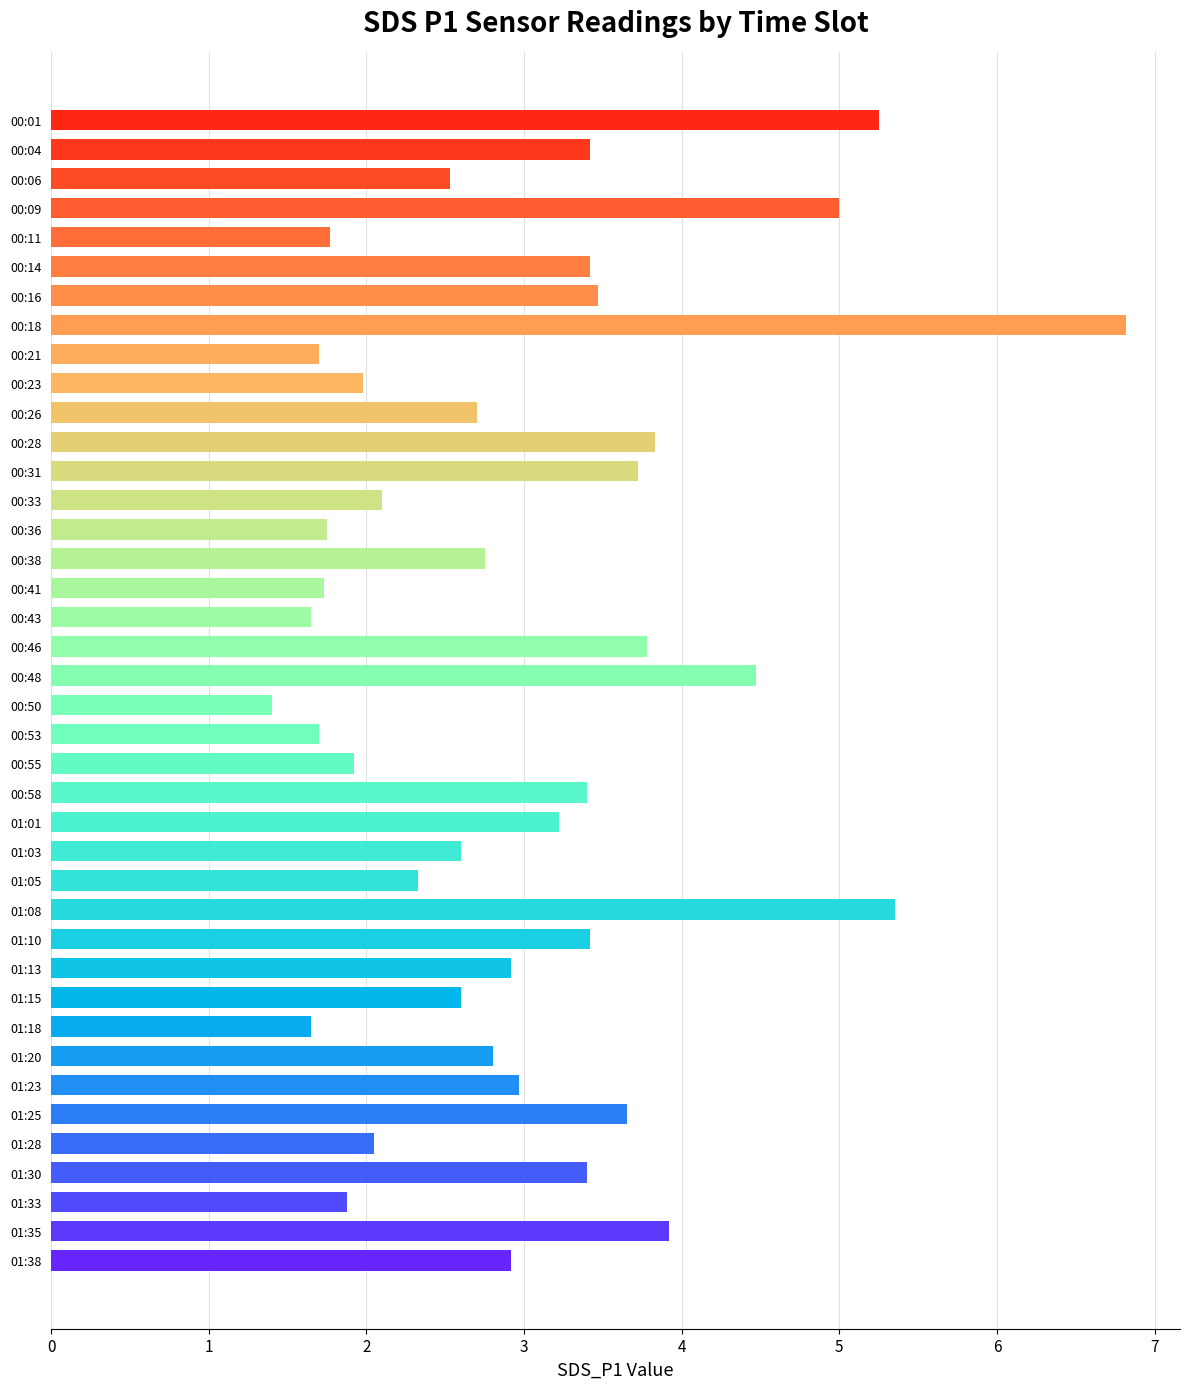

What is the value of the 7th bar from the top?

3.5